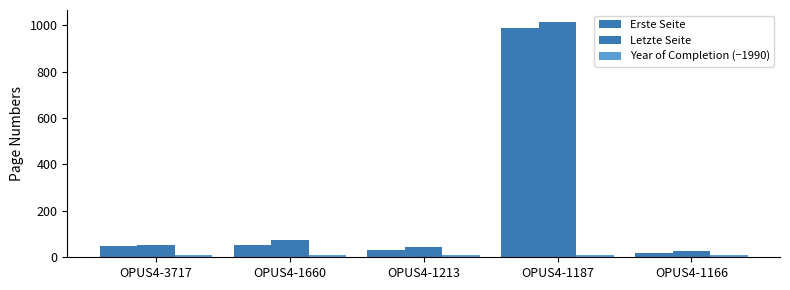

Rank the categories by Year of Completion (−1990) value from lowest to highest.

OPUS4-3717, OPUS4-1660, OPUS4-1213, OPUS4-1187, OPUS4-1166